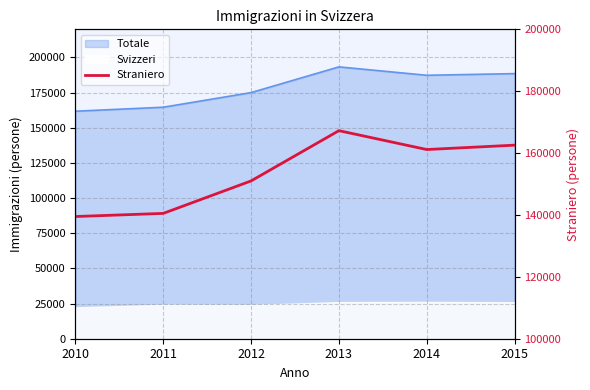

What is the difference between the second highest and minimum values?

23068